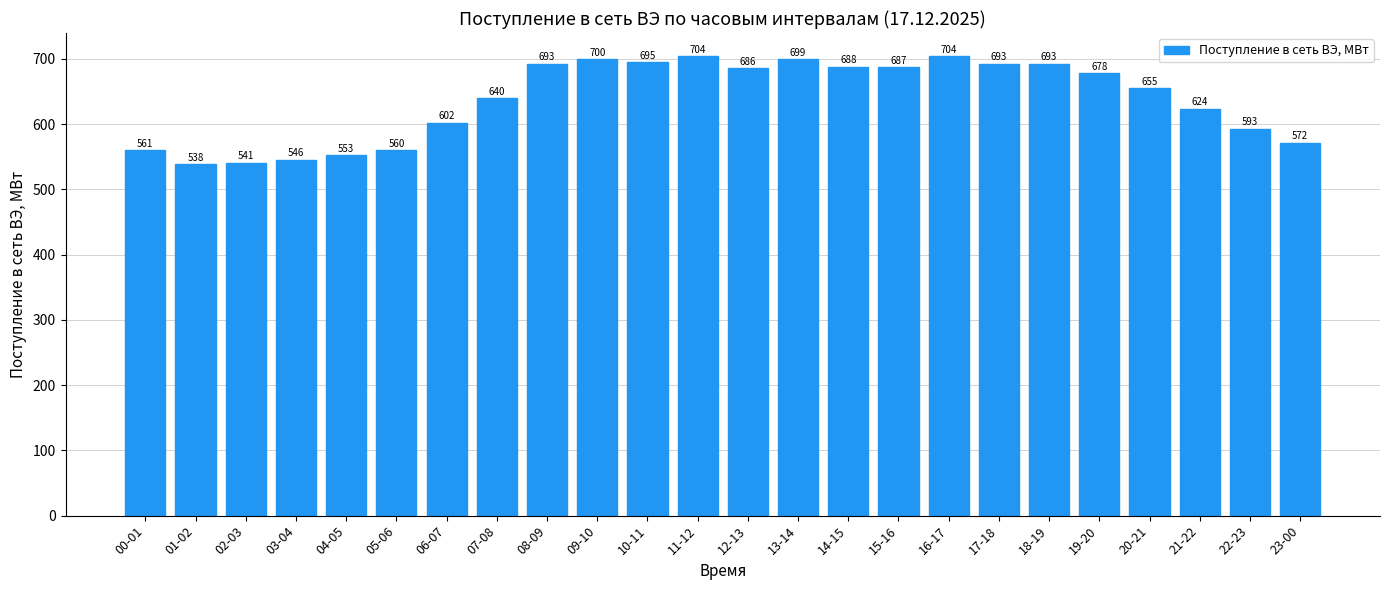

The chart shows a value of 541.1 at 02-03. True or false?

True